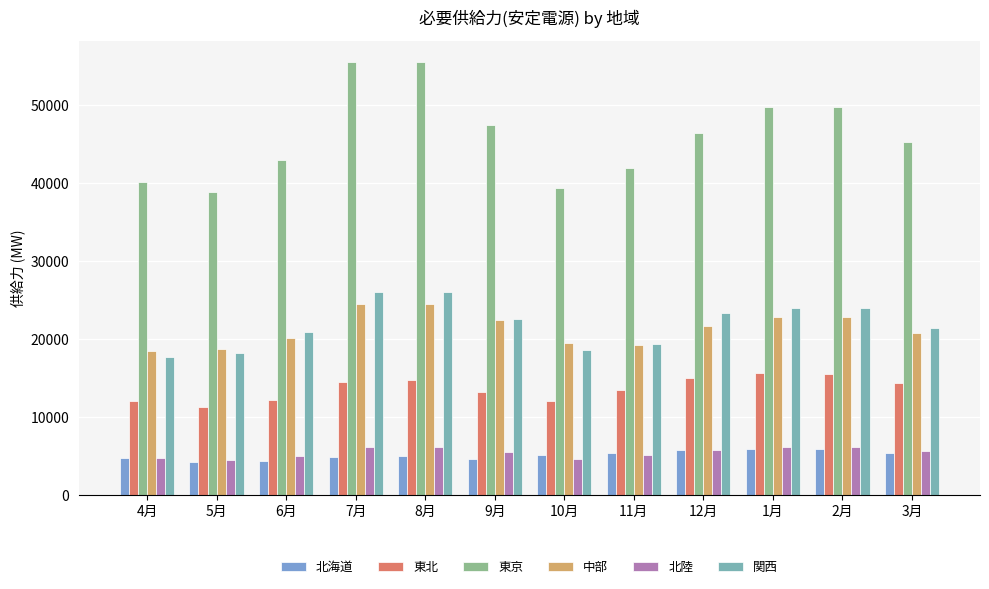

What is the average value of the 関西 series?

21872.4